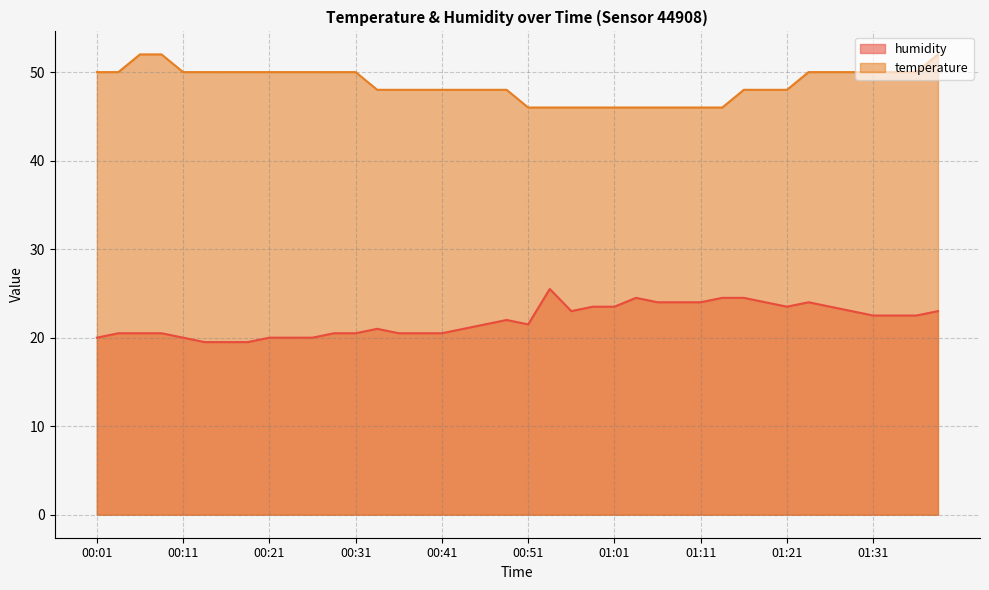

True or false: humidity and temperature cross at least once.

False